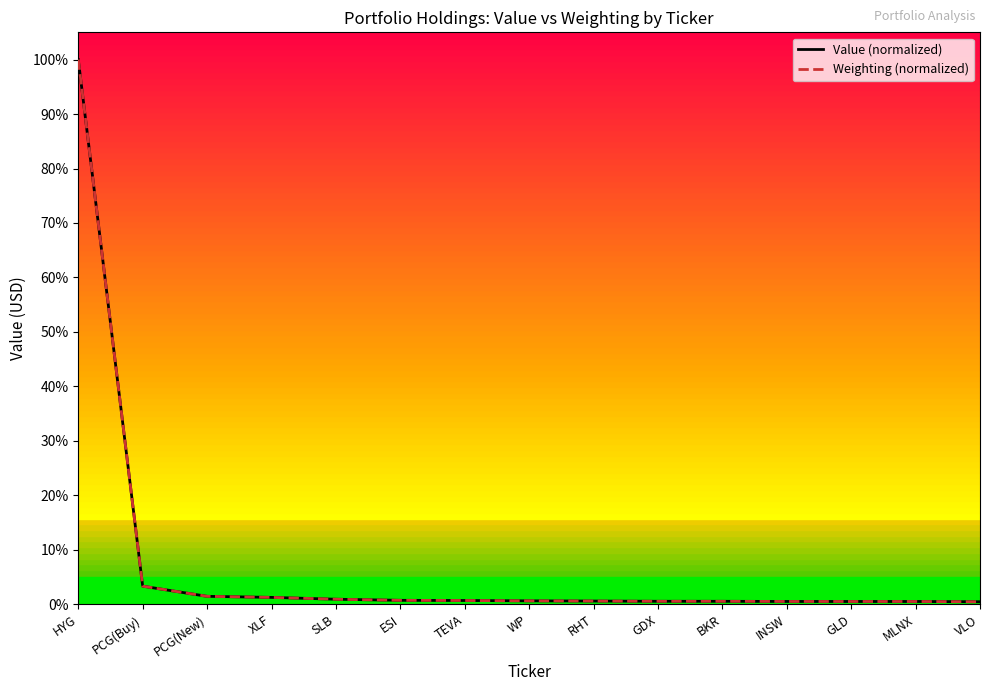

The Weighting (normalized) series shows 5.0 at PCG(Buy). True or false?

False